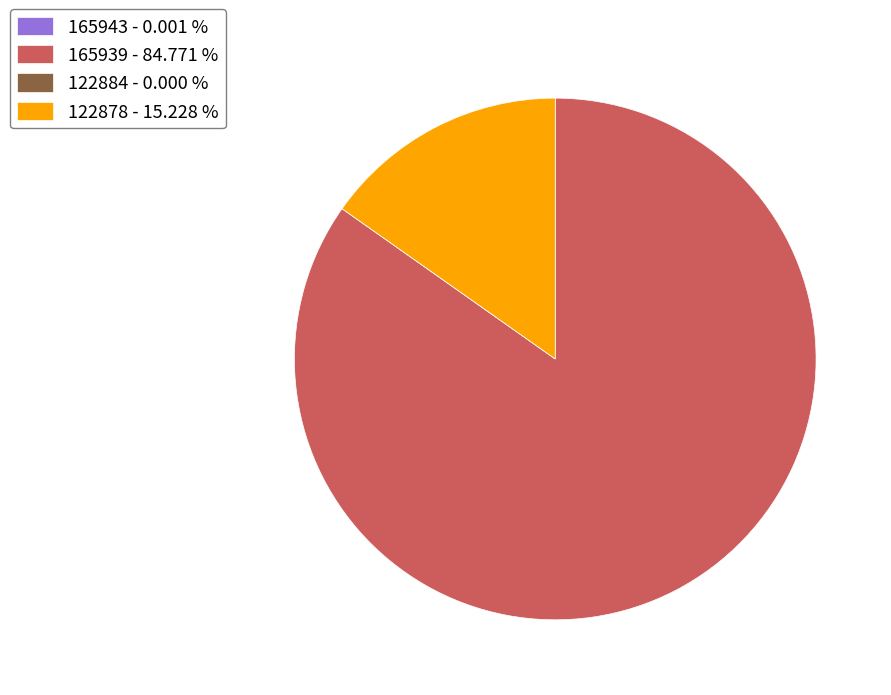

Is it true that 122878 is 4% of the pie?

False